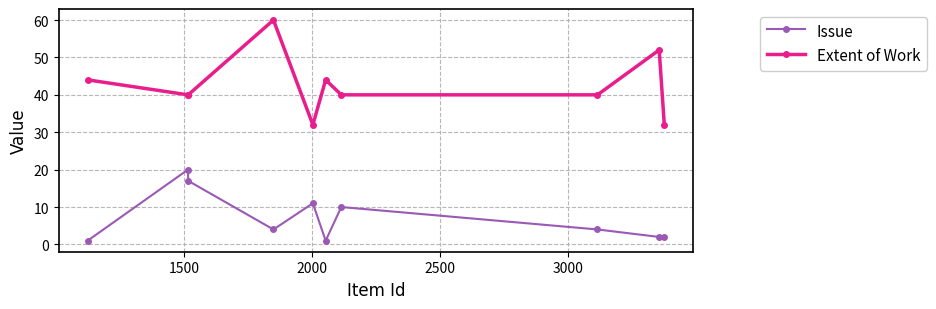

At how many categories does at least one series exceed 56?

1